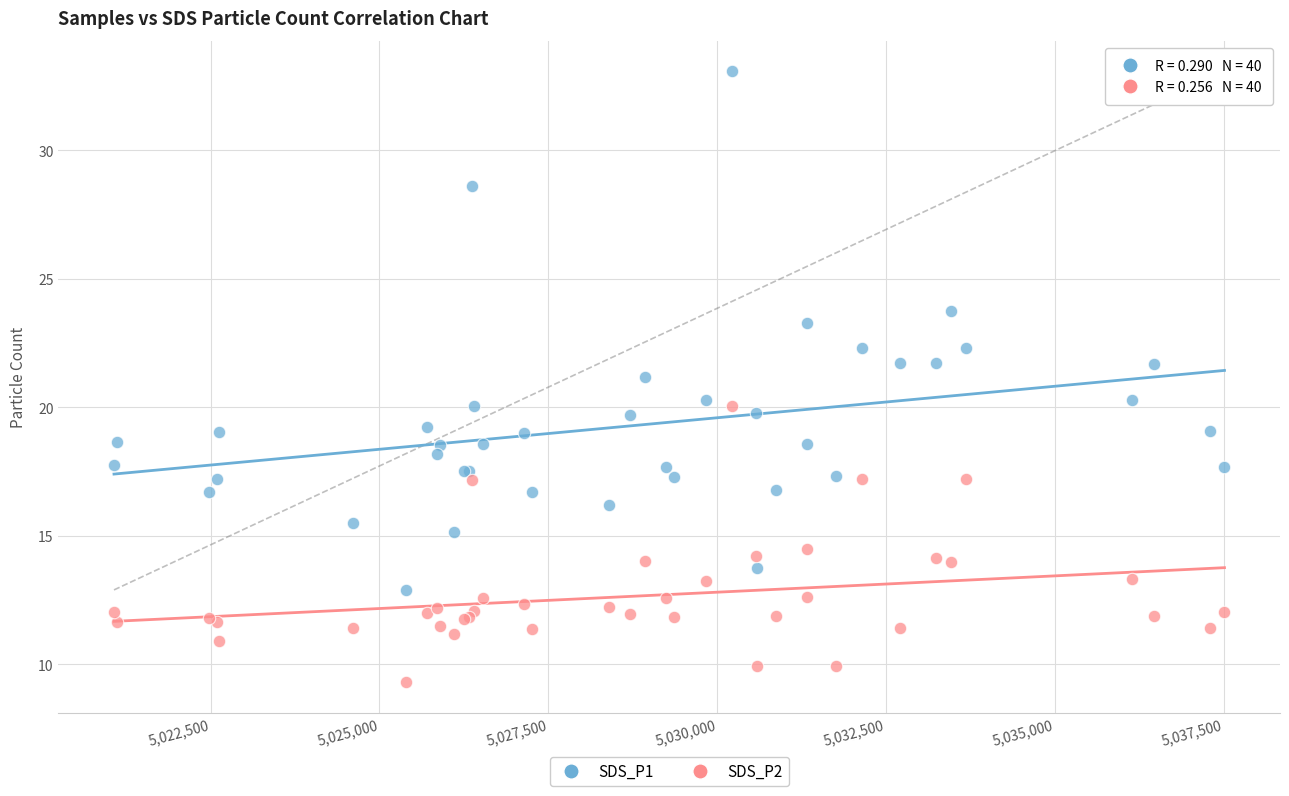

What is the X range (max minus min) for the scatter plot?

16444.0